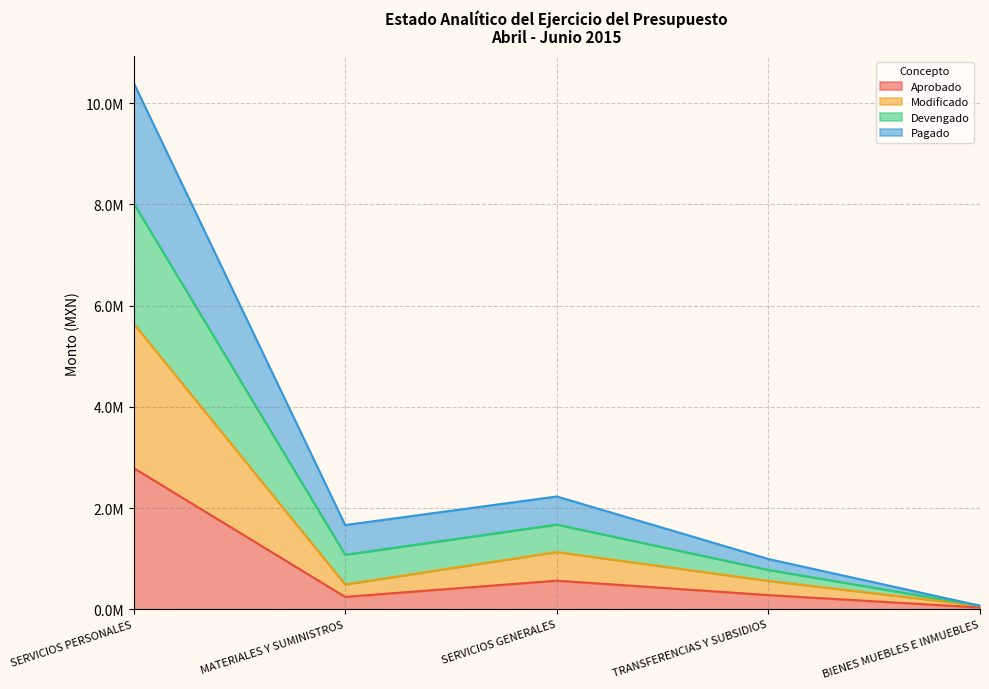

The Modificado series shows 298434.2 at TRANSFERENCIAS Y SUBSIDIOS. True or false?

False